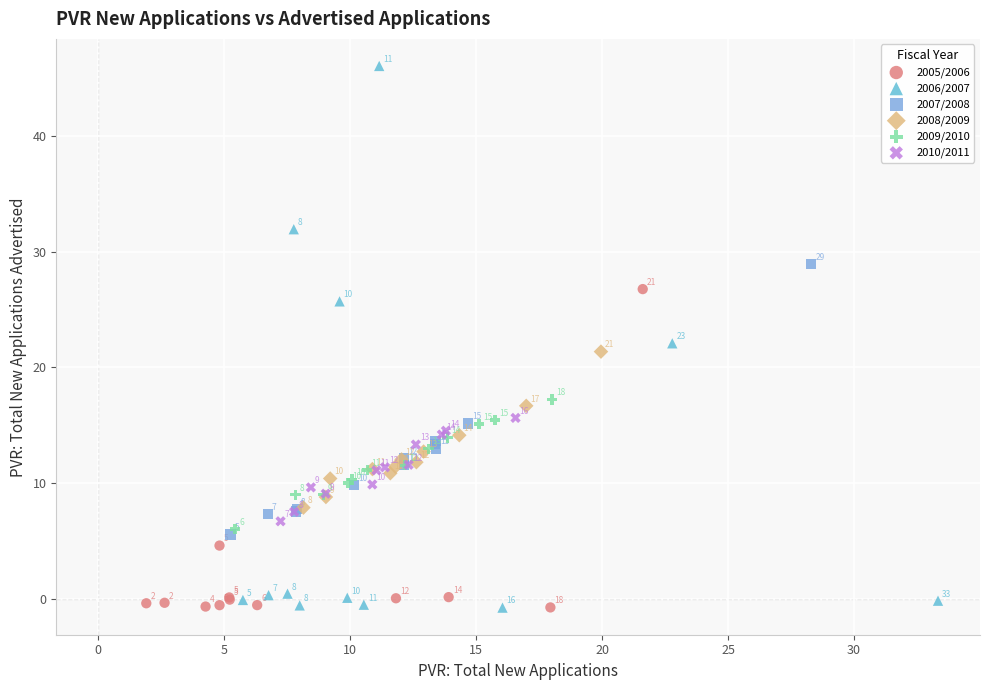

Which series reaches the minimum Y coordinate?

2006/2007